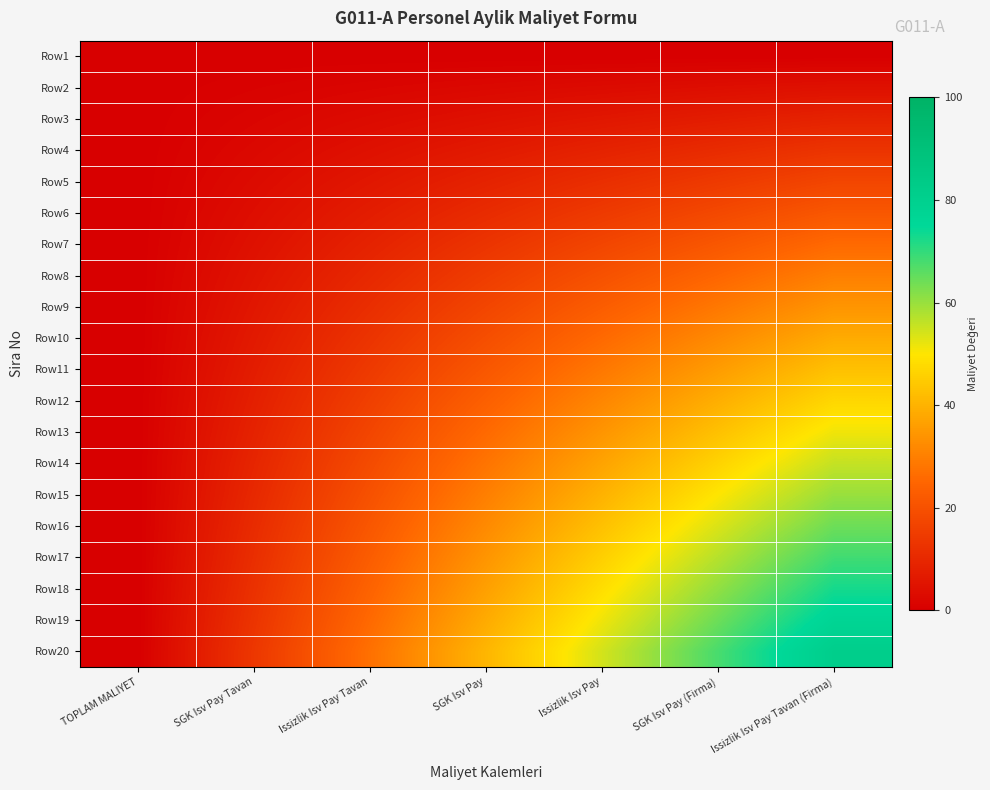

Reading left to right, list all the values displayed in this chart.

Row1: TOPLAM MALIYET=0.0	SGK Isv Pay Tavan=0.0	Issizlik Isv Pay Tavan=0.0	SGK Isv Pay=0.0	Issizlik Isv Pay=0.0	SGK Isv Pay (Firma)=0.0	Issizlik Isv Pay Tavan (Firma)=0.0
Row2: TOPLAM MALIYET=0.0	SGK Isv Pay Tavan=0.7	Issizlik Isv Pay Tavan=1.4	SGK Isv Pay=2.1	Issizlik Isv Pay=2.9	SGK Isv Pay (Firma)=3.6	Issizlik Isv Pay Tavan (Firma)=4.3
Row3: TOPLAM MALIYET=0.0	SGK Isv Pay Tavan=1.4	Issizlik Isv Pay Tavan=2.9	SGK Isv Pay=4.3	Issizlik Isv Pay=5.7	SGK Isv Pay (Firma)=7.1	Issizlik Isv Pay Tavan (Firma)=8.6
Row4: TOPLAM MALIYET=0.0	SGK Isv Pay Tavan=2.1	Issizlik Isv Pay Tavan=4.3	SGK Isv Pay=6.4	Issizlik Isv Pay=8.6	SGK Isv Pay (Firma)=10.7	Issizlik Isv Pay Tavan (Firma)=12.9
Row5: TOPLAM MALIYET=0.0	SGK Isv Pay Tavan=2.9	Issizlik Isv Pay Tavan=5.7	SGK Isv Pay=8.6	Issizlik Isv Pay=11.4	SGK Isv Pay (Firma)=14.3	Issizlik Isv Pay Tavan (Firma)=17.1
Row6: TOPLAM MALIYET=0.0	SGK Isv Pay Tavan=3.6	Issizlik Isv Pay Tavan=7.1	SGK Isv Pay=10.7	Issizlik Isv Pay=14.3	SGK Isv Pay (Firma)=17.9	Issizlik Isv Pay Tavan (Firma)=21.4
Row7: TOPLAM MALIYET=0.0	SGK Isv Pay Tavan=4.3	Issizlik Isv Pay Tavan=8.6	SGK Isv Pay=12.9	Issizlik Isv Pay=17.1	SGK Isv Pay (Firma)=21.4	Issizlik Isv Pay Tavan (Firma)=25.7
Row8: TOPLAM MALIYET=0.0	SGK Isv Pay Tavan=5.0	Issizlik Isv Pay Tavan=10.0	SGK Isv Pay=15.0	Issizlik Isv Pay=20.0	SGK Isv Pay (Firma)=25.0	Issizlik Isv Pay Tavan (Firma)=30.0
Row9: TOPLAM MALIYET=0.0	SGK Isv Pay Tavan=5.7	Issizlik Isv Pay Tavan=11.4	SGK Isv Pay=17.1	Issizlik Isv Pay=22.9	SGK Isv Pay (Firma)=28.6	Issizlik Isv Pay Tavan (Firma)=34.3
Row10: TOPLAM MALIYET=0.0	SGK Isv Pay Tavan=6.4	Issizlik Isv Pay Tavan=12.9	SGK Isv Pay=19.3	Issizlik Isv Pay=25.7	SGK Isv Pay (Firma)=32.1	Issizlik Isv Pay Tavan (Firma)=38.6
Row11: TOPLAM MALIYET=0.0	SGK Isv Pay Tavan=7.1	Issizlik Isv Pay Tavan=14.3	SGK Isv Pay=21.4	Issizlik Isv Pay=28.6	SGK Isv Pay (Firma)=35.7	Issizlik Isv Pay Tavan (Firma)=42.9
Row12: TOPLAM MALIYET=0.0	SGK Isv Pay Tavan=7.9	Issizlik Isv Pay Tavan=15.7	SGK Isv Pay=23.6	Issizlik Isv Pay=31.4	SGK Isv Pay (Firma)=39.3	Issizlik Isv Pay Tavan (Firma)=47.1
Row13: TOPLAM MALIYET=0.0	SGK Isv Pay Tavan=8.6	Issizlik Isv Pay Tavan=17.1	SGK Isv Pay=25.7	Issizlik Isv Pay=34.3	SGK Isv Pay (Firma)=42.9	Issizlik Isv Pay Tavan (Firma)=51.4
Row14: TOPLAM MALIYET=0.0	SGK Isv Pay Tavan=9.3	Issizlik Isv Pay Tavan=18.6	SGK Isv Pay=27.9	Issizlik Isv Pay=37.1	SGK Isv Pay (Firma)=46.4	Issizlik Isv Pay Tavan (Firma)=55.7
Row15: TOPLAM MALIYET=0.0	SGK Isv Pay Tavan=10.0	Issizlik Isv Pay Tavan=20.0	SGK Isv Pay=30.0	Issizlik Isv Pay=40.0	SGK Isv Pay (Firma)=50.0	Issizlik Isv Pay Tavan (Firma)=60.0
Row16: TOPLAM MALIYET=0.0	SGK Isv Pay Tavan=10.7	Issizlik Isv Pay Tavan=21.4	SGK Isv Pay=32.1	Issizlik Isv Pay=42.9	SGK Isv Pay (Firma)=53.6	Issizlik Isv Pay Tavan (Firma)=64.3
Row17: TOPLAM MALIYET=0.0	SGK Isv Pay Tavan=11.4	Issizlik Isv Pay Tavan=22.9	SGK Isv Pay=34.3	Issizlik Isv Pay=45.7	SGK Isv Pay (Firma)=57.1	Issizlik Isv Pay Tavan (Firma)=68.6
Row18: TOPLAM MALIYET=0.0	SGK Isv Pay Tavan=12.1	Issizlik Isv Pay Tavan=24.3	SGK Isv Pay=36.4	Issizlik Isv Pay=48.6	SGK Isv Pay (Firma)=60.7	Issizlik Isv Pay Tavan (Firma)=72.9
Row19: TOPLAM MALIYET=0.0	SGK Isv Pay Tavan=12.9	Issizlik Isv Pay Tavan=25.7	SGK Isv Pay=38.6	Issizlik Isv Pay=51.4	SGK Isv Pay (Firma)=64.3	Issizlik Isv Pay Tavan (Firma)=77.1
Row20: TOPLAM MALIYET=0.0	SGK Isv Pay Tavan=13.6	Issizlik Isv Pay Tavan=27.1	SGK Isv Pay=40.7	Issizlik Isv Pay=54.3	SGK Isv Pay (Firma)=67.9	Issizlik Isv Pay Tavan (Firma)=81.4